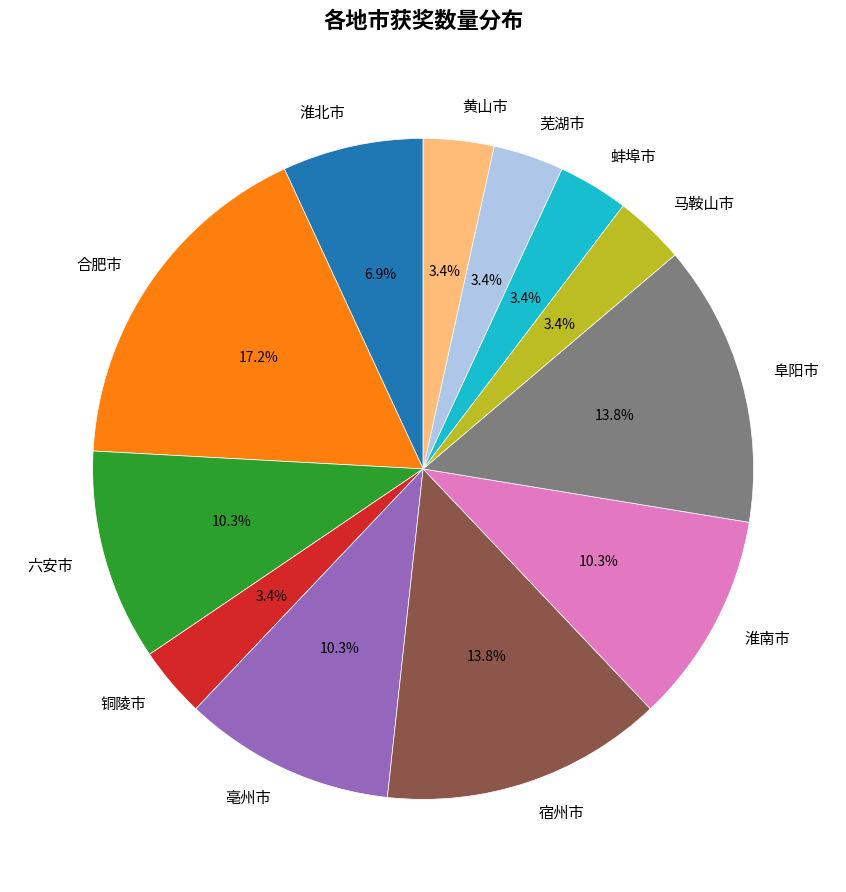

True or false: 铜陵市 accounts for 3% of the total.

True